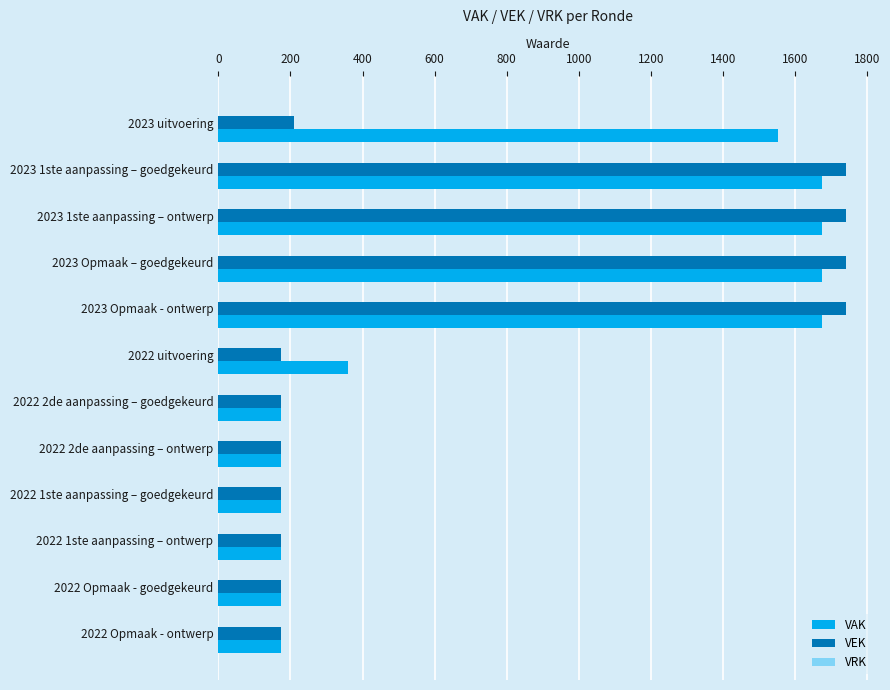

Which series changed the most between 2023 uitvoering and 2022 uitvoering?

VAK